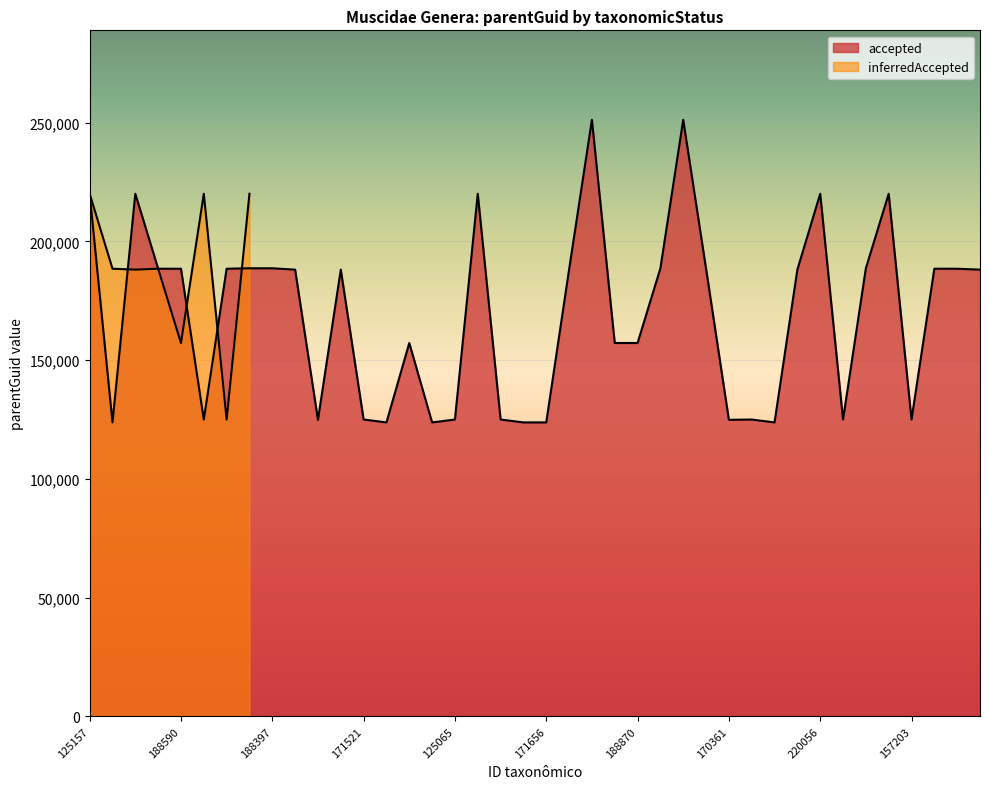

How many data points does each series have?

40